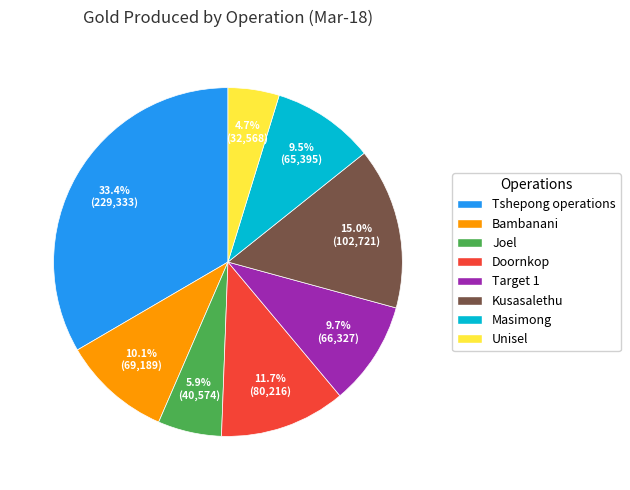

Does Doornkop account for over 50% of the chart?

No